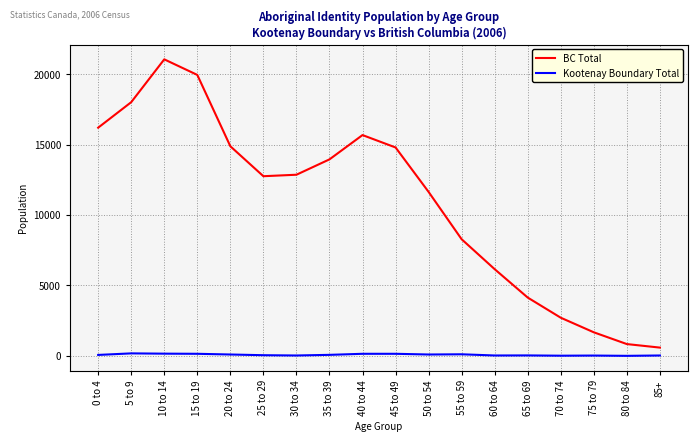

List the series in order of their peak value, highest first.

BC Total, Kootenay Boundary Total